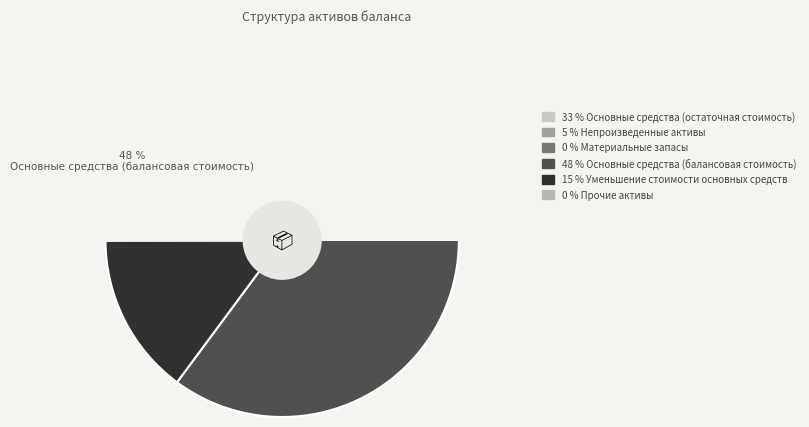

Combined, do Основные средства (остаточная стоимость) and Материальные запасы account for over 50%?

No